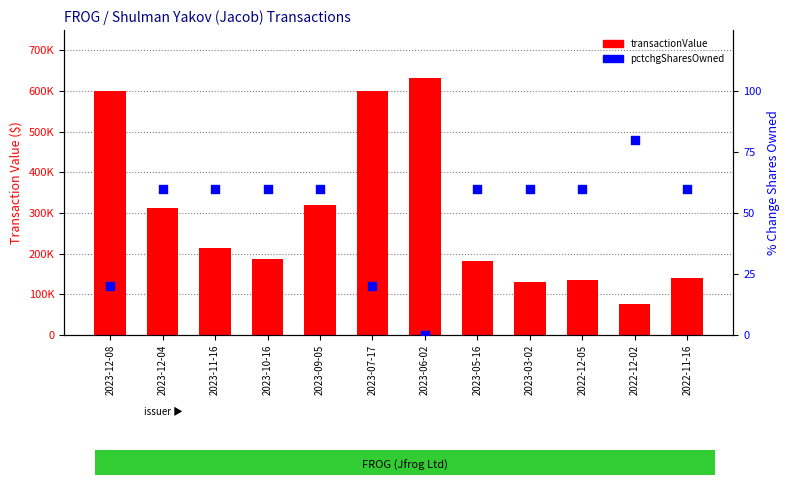

Which series contains the highest Y value?

transactionValue